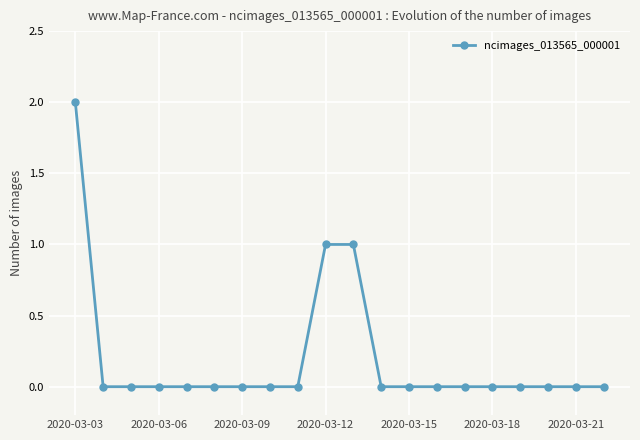

What is the sum of all values?

4